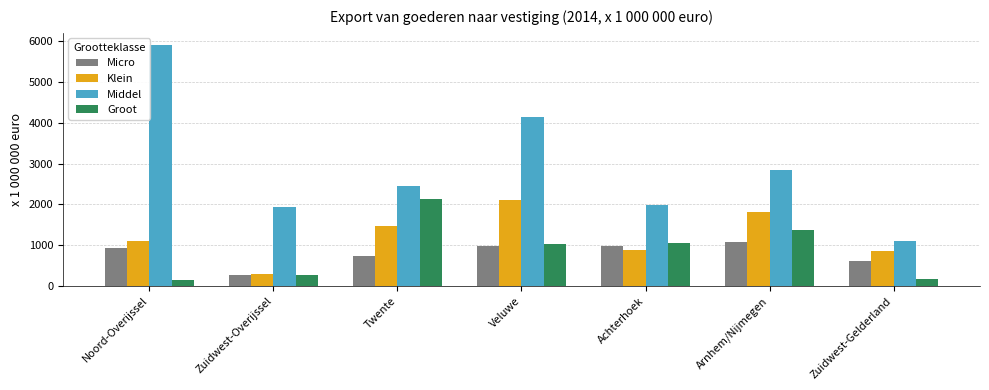

The value of Micro at Twente is 740. True or false?

True